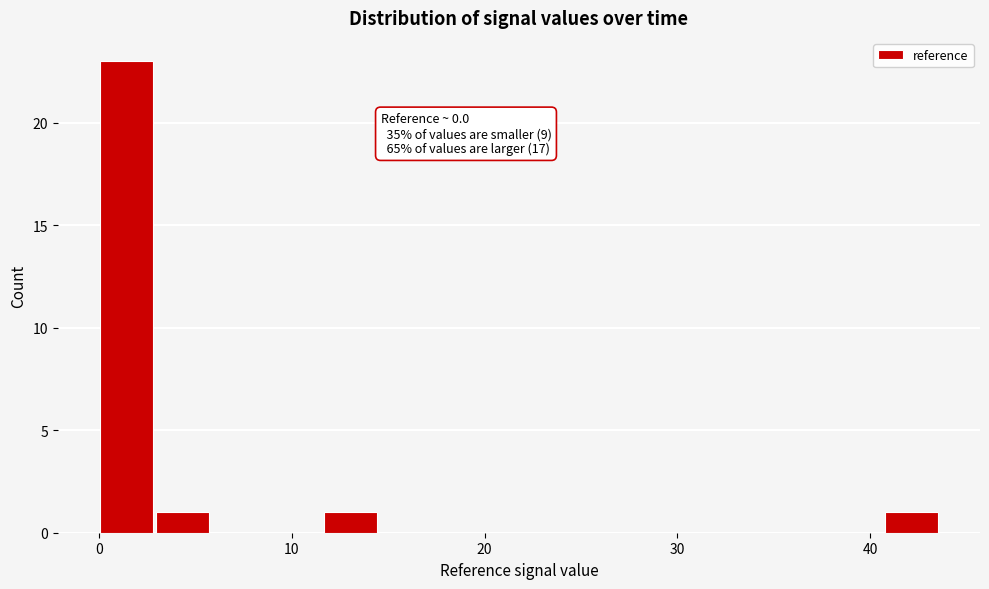

Around what value on the x-axis is the tallest bar? Give the approximate position of its centre, as read against the axis.

1